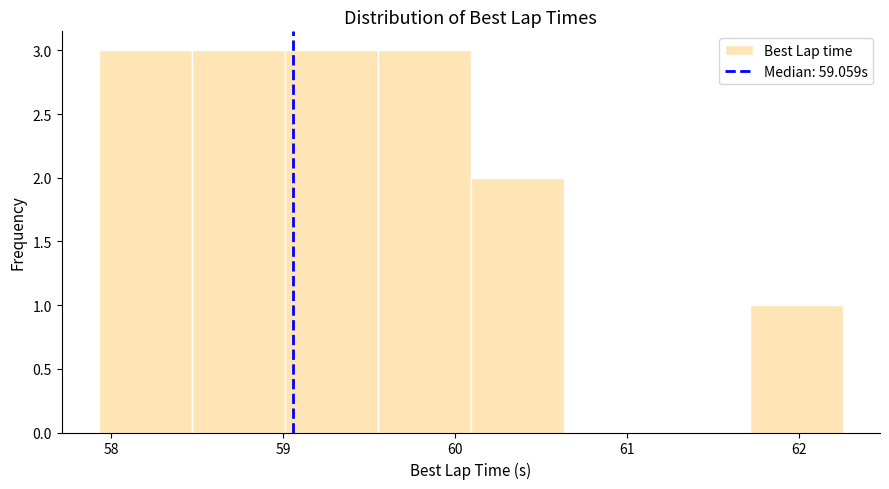

Reading left to right, list every bar in this chart as the range it spans on the x-axis followed by its height. Neither the bar edges nor the heights are printed on the chart, so give them approximately, as read against the axes.

57.9 to 58.5: 3
58.5 to 59.0: 3
59.0 to 59.6: 3
59.6 to 60.1: 3
60.1 to 60.6: 2
60.6 to 61.2: 0
61.2 to 61.7: 0
61.7 to 62.3: 1